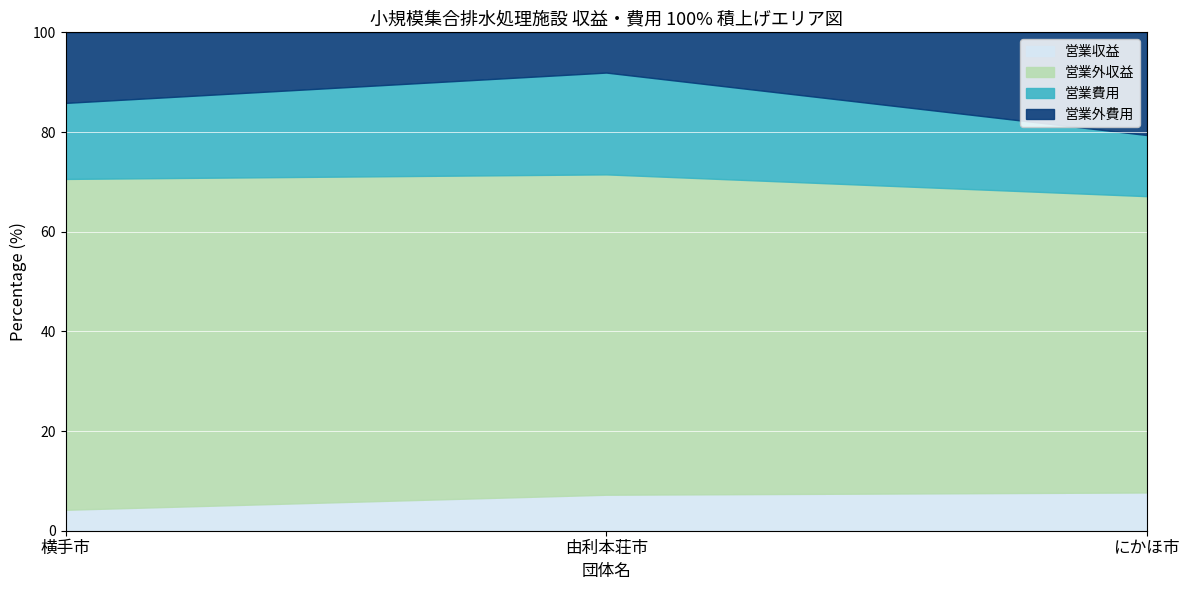

Is the value of 営業費用 at 横手市 greater than the value of 営業外費用 at にかほ市?

No